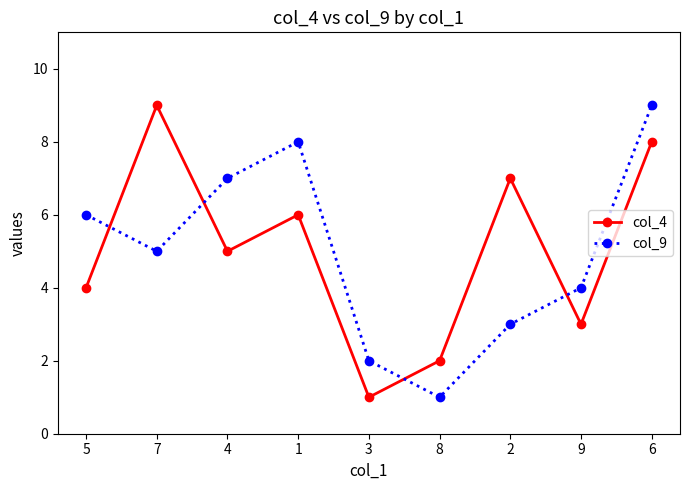

What is the maximum value for col_4?

9